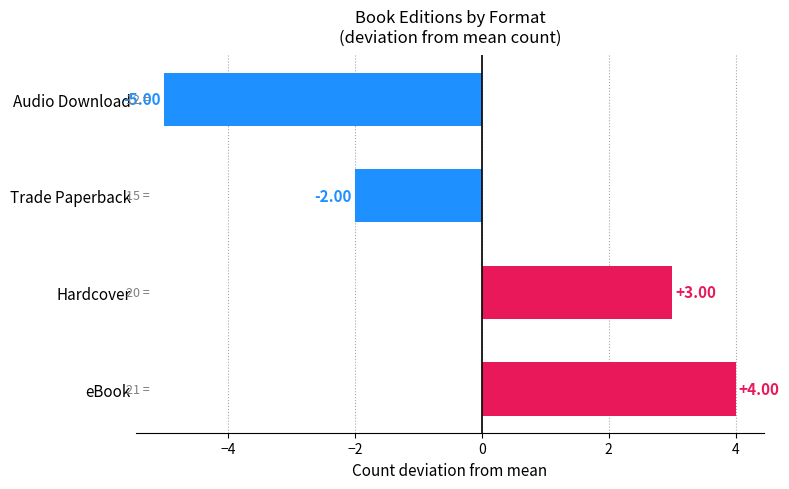

How many bars are there in total?

4